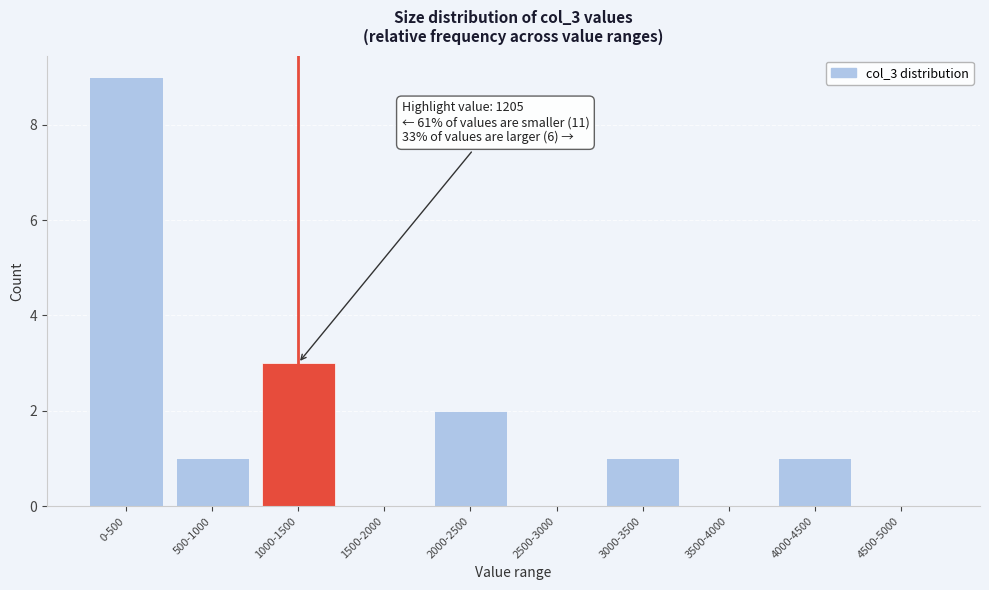

Reading right to left, list all the values displayed in this chart.

4500-5000=0	4000-4500=1	3500-4000=0	3000-3500=1	2500-3000=0	2000-2500=2	1500-2000=0	1000-1500=3	500-1000=1	0-500=9